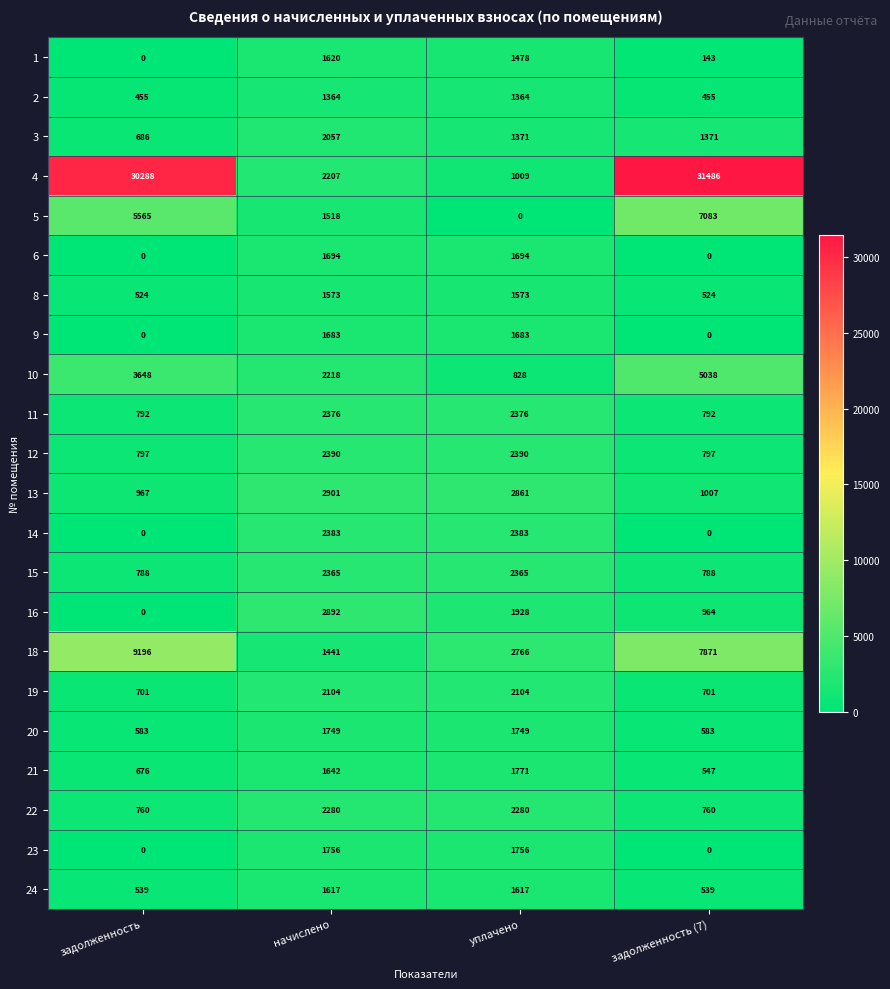

What is the difference between the 24 values at начислено and задолженность (7)?

1078